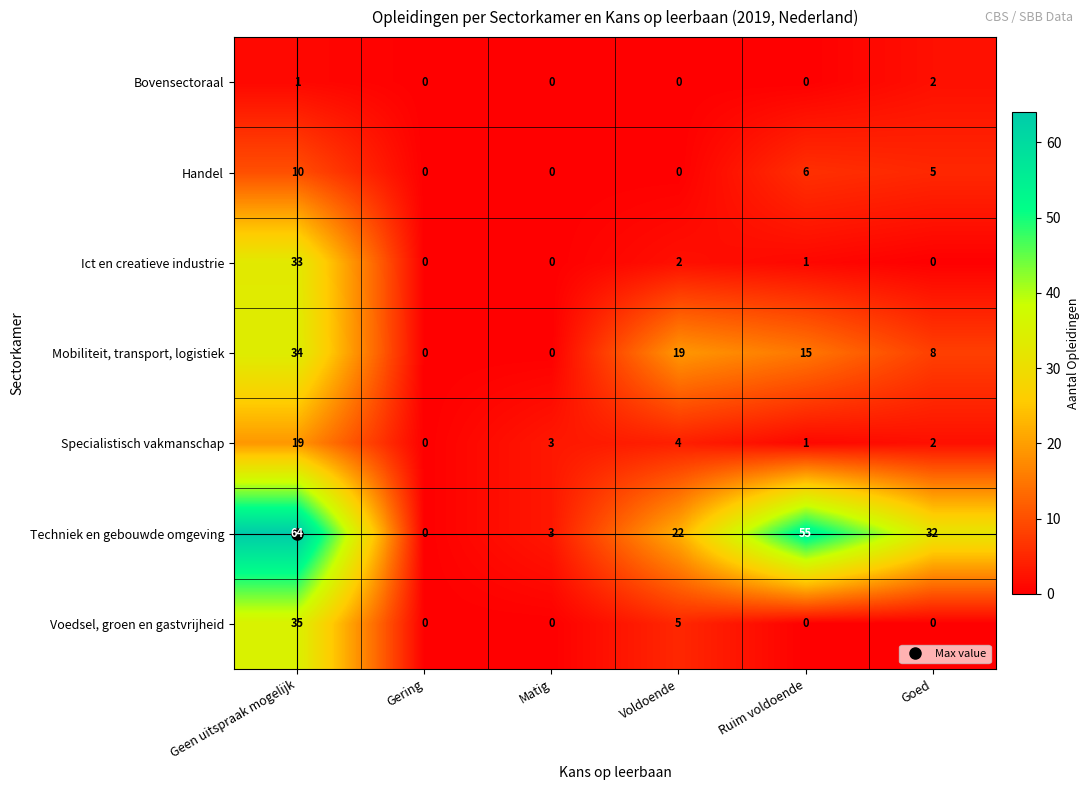

Is it true that Techniek en gebouwde omgeving equals 32 at Goed?

True